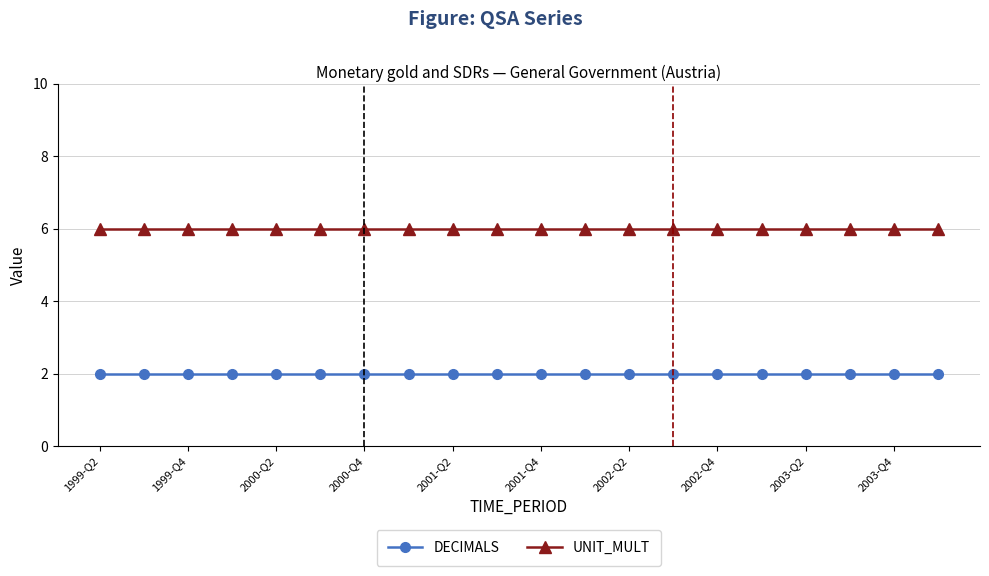

At how many categories does at least one series exceed 4?

20